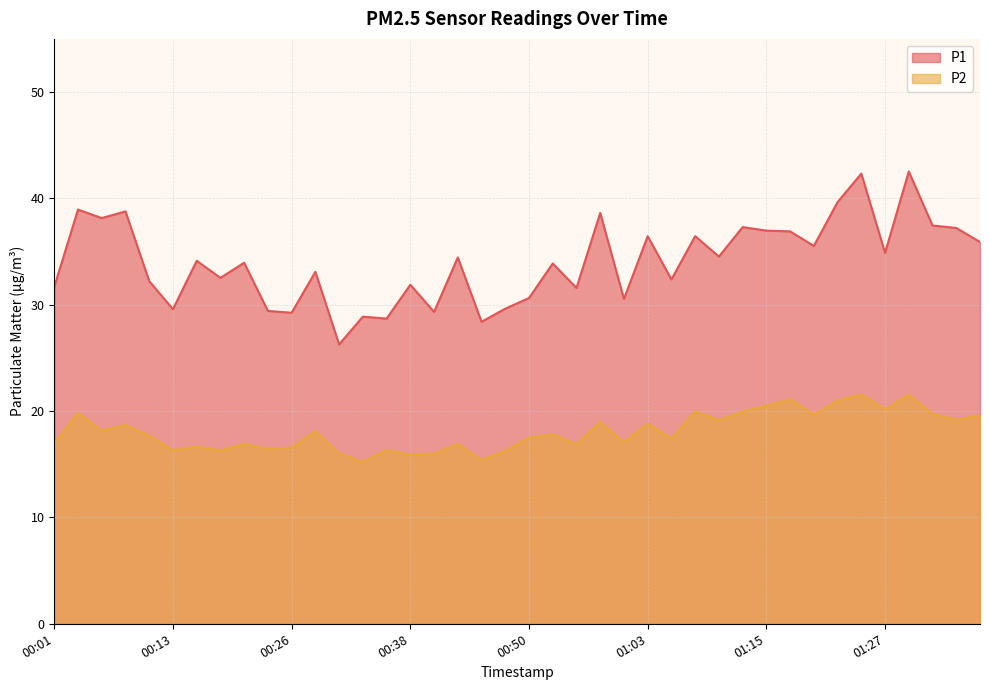

List the series in order of their peak value, lowest first.

P2, P1